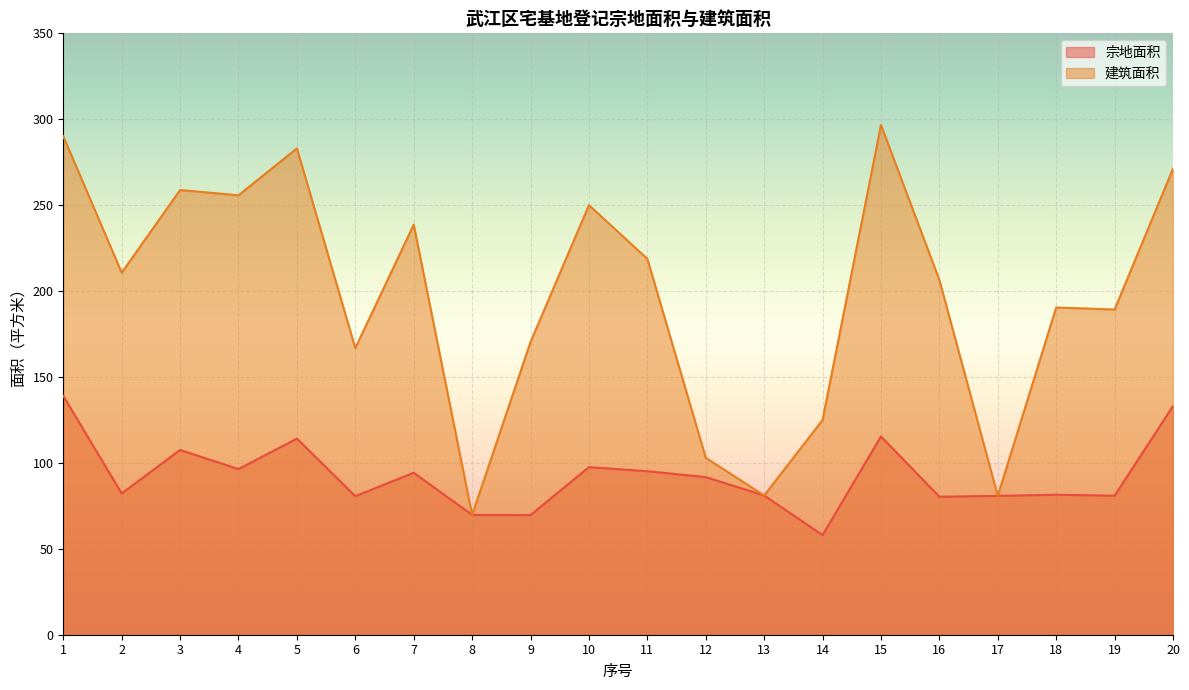

Is it true that 宗地面积 equals 80.3 at 16?

True